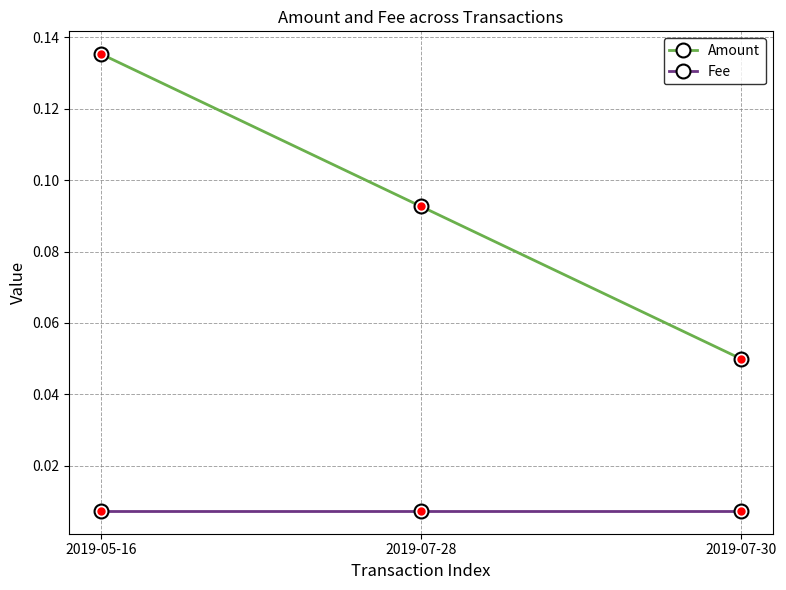

Where is Amount nearest to the value 0?

2019-07-30